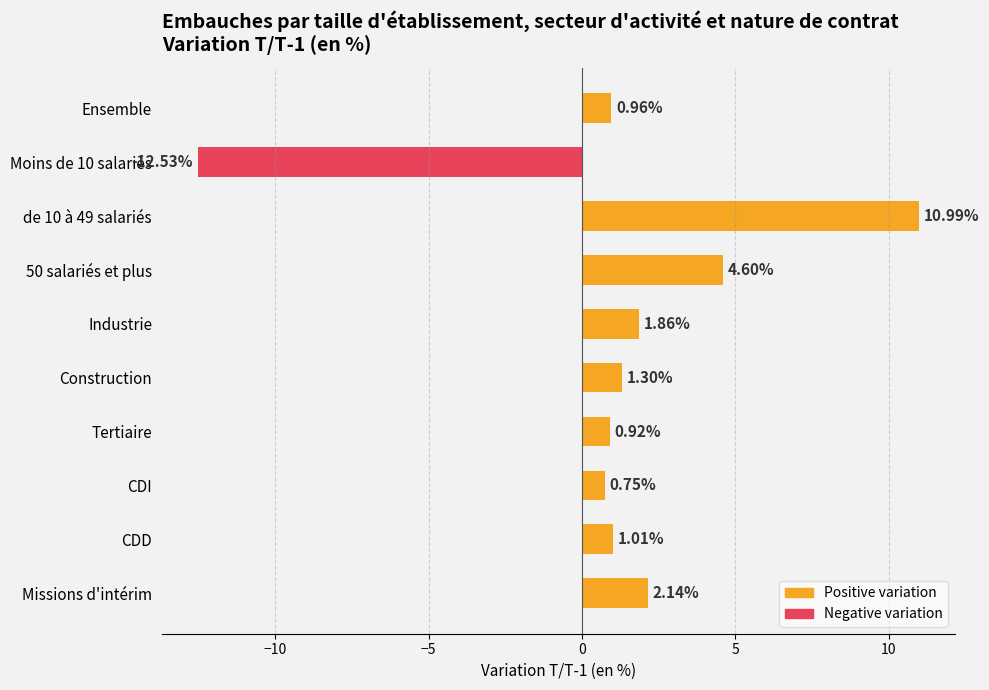

At which label is the value closest to 0?

CDI